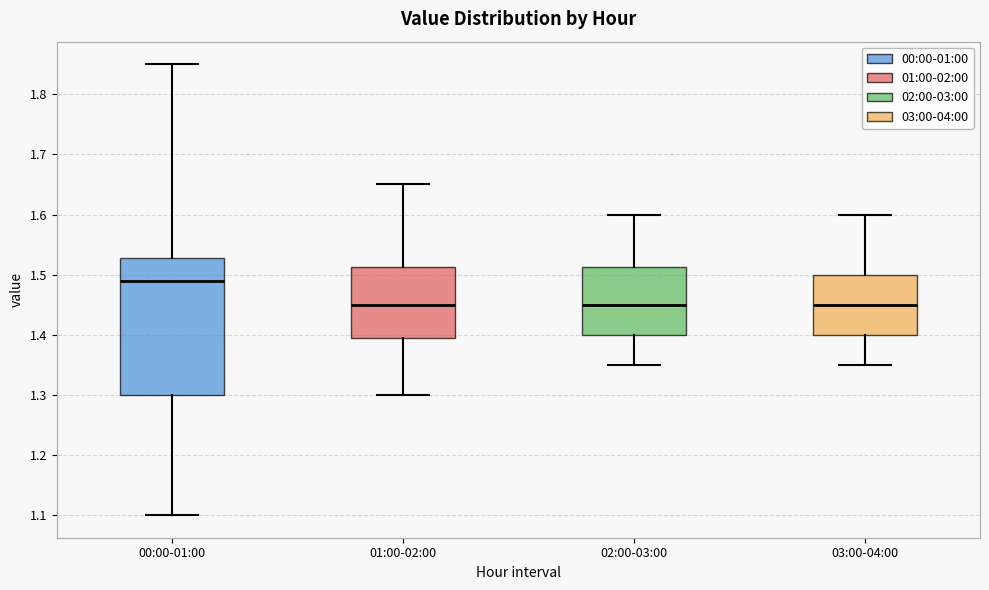

Where is the lower edge of the box for 02:00-03:00 on the y-axis? The values are not printed on the chart, so give them approximately, as read against the axis.

1.40